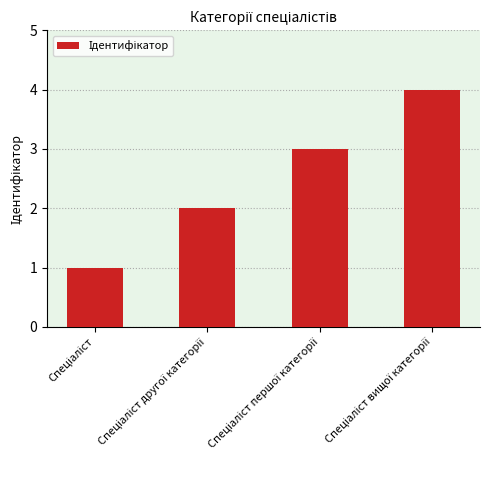

What is the sum of all values?

10